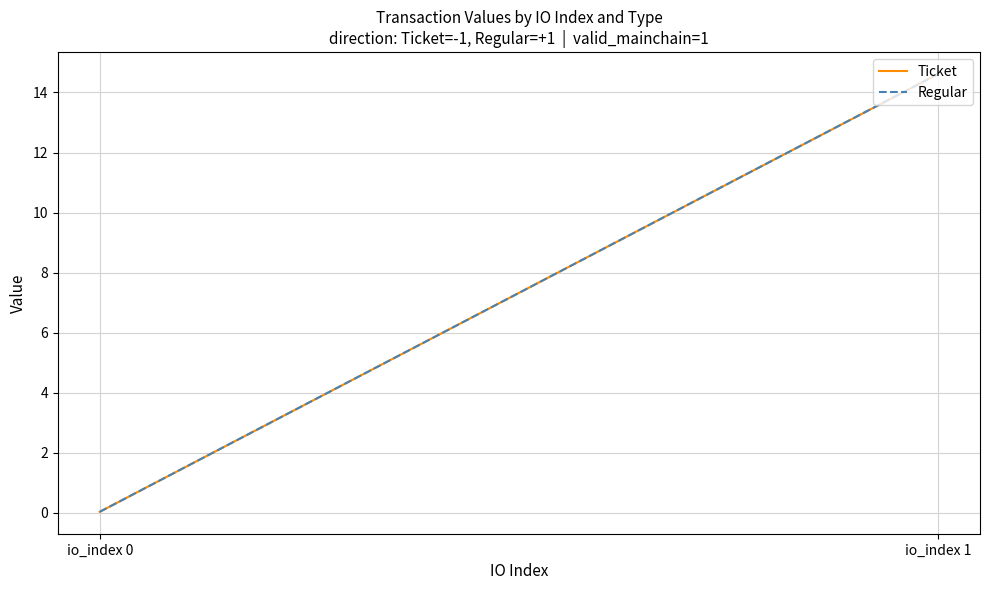

The Regular series shows 14.6 at io_index 1. True or false?

True